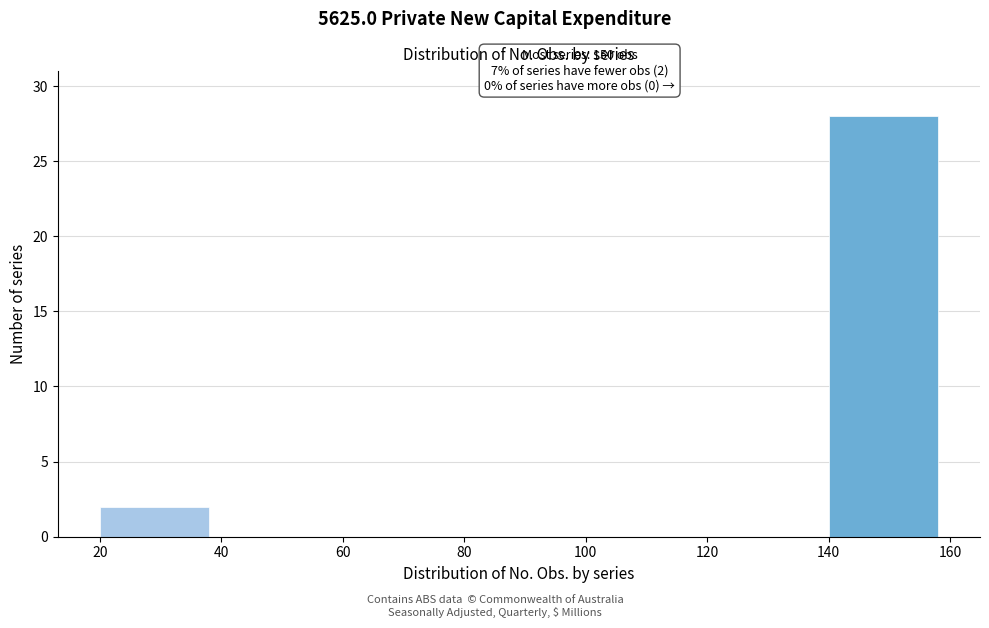

Which range on the x-axis has the tallest bar?

140 to 160